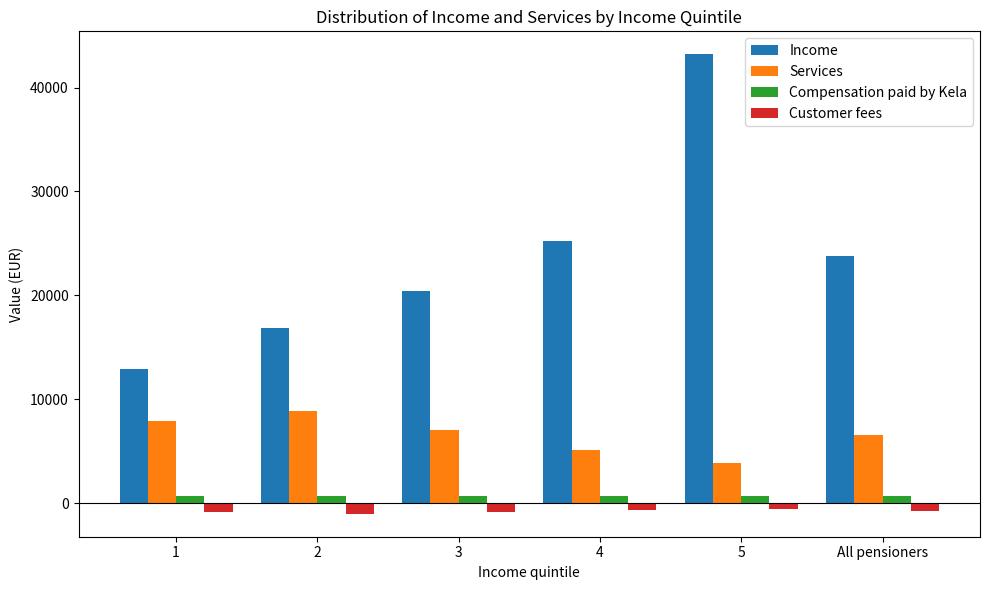

Is it true that Compensation paid by Kela equals 688 at 2?

True